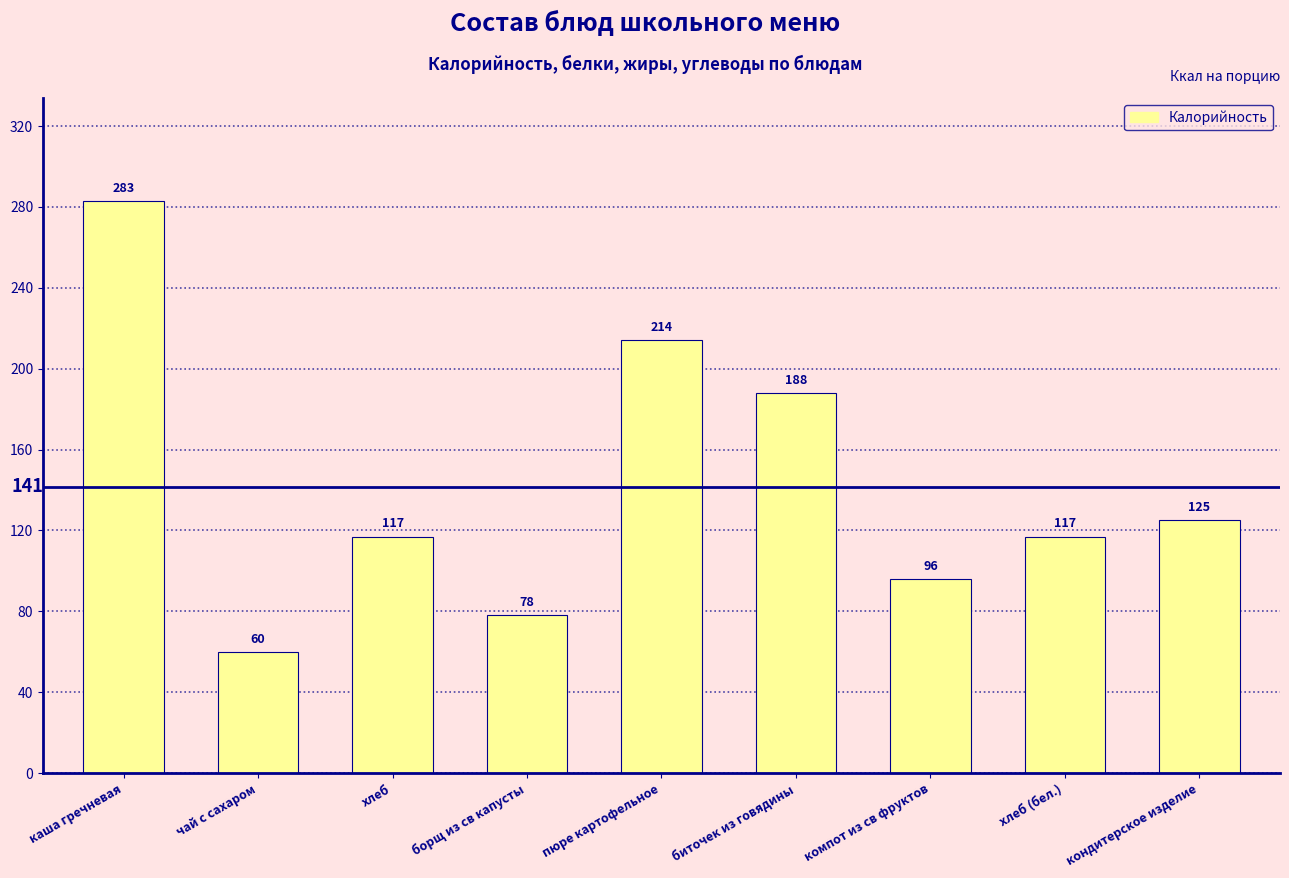

What is the ratio of the value at биточек из говядины to the value at пюре картофельное?

0.9